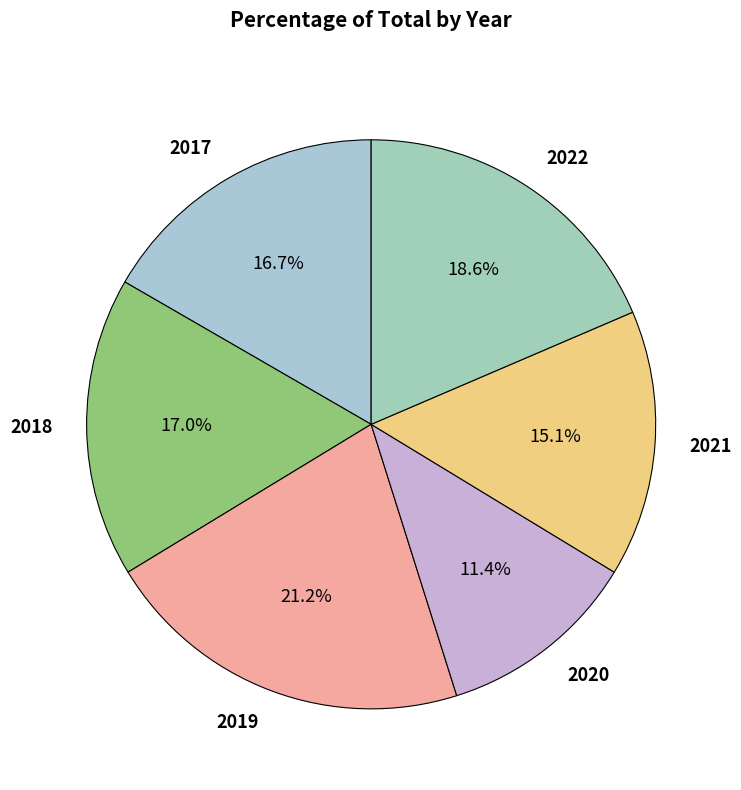

What is the smallest slice in the pie chart?

2020